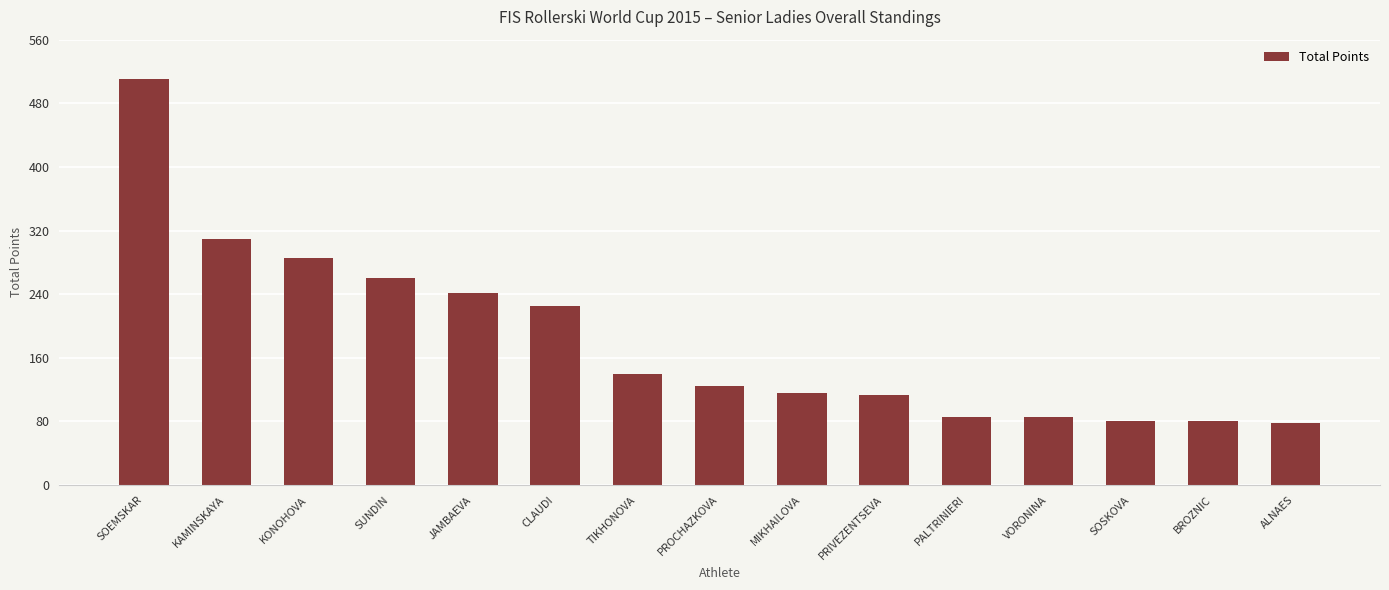

What is the difference between the values at SUNDIN and CLAUDI?

35